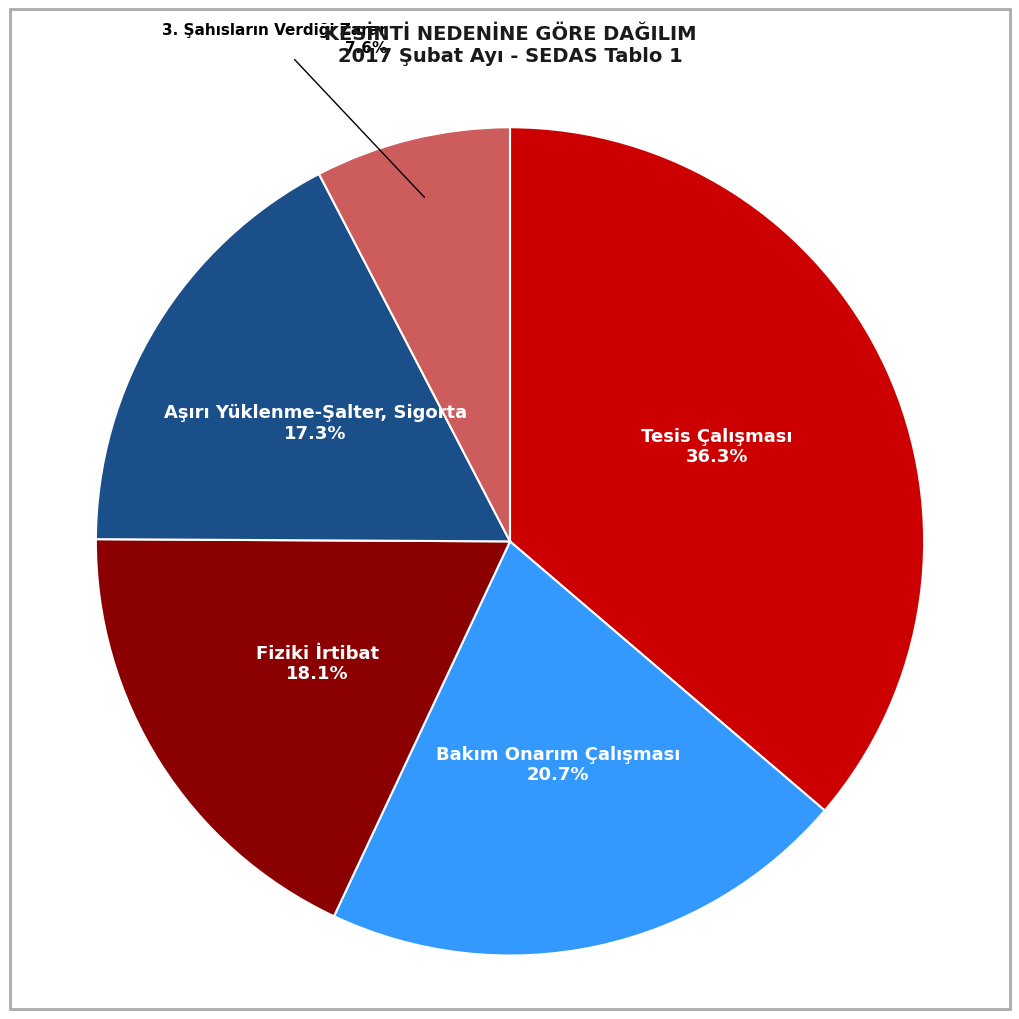

What is the ratio of the value at Fiziki İrtibat to the value at 3. Şahısların Verdiği Zarar?

2.4